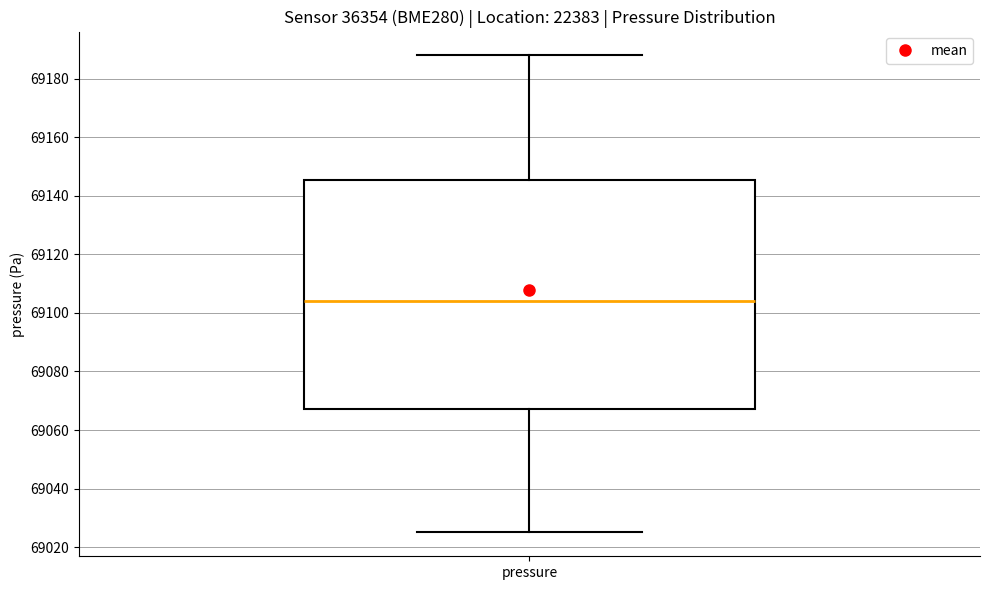

Read this box plot against the y-axis: the position of the median line, the range covered by the box, and the ends of both whiskers. The values are not printed on the chart, so give them approximately, as read against the axis.

median 69104, box 69068 to 69146, whiskers 69026 to 69188